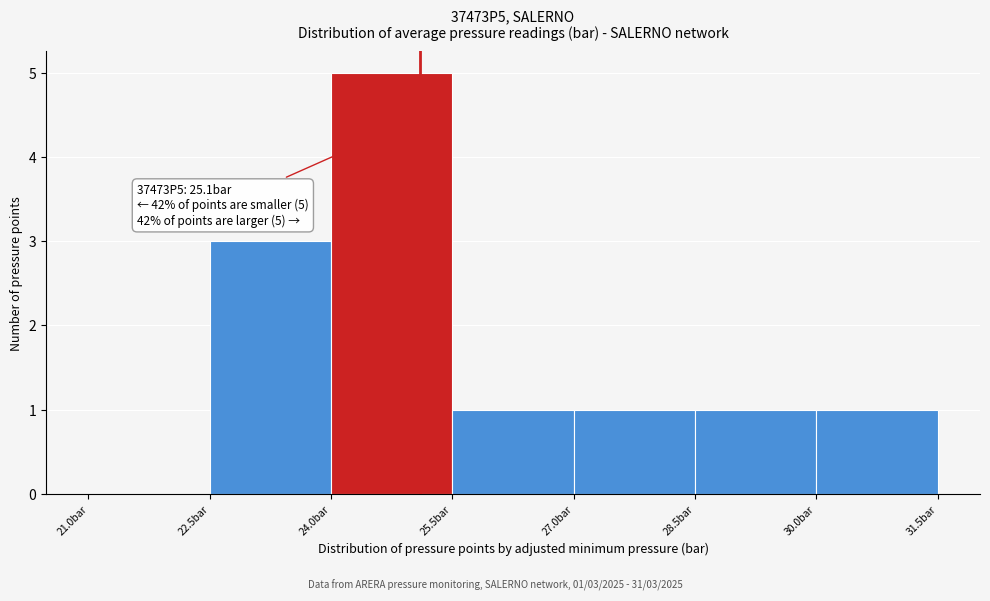

Which range on the x-axis has the tallest bar?

24.0 to 25.5